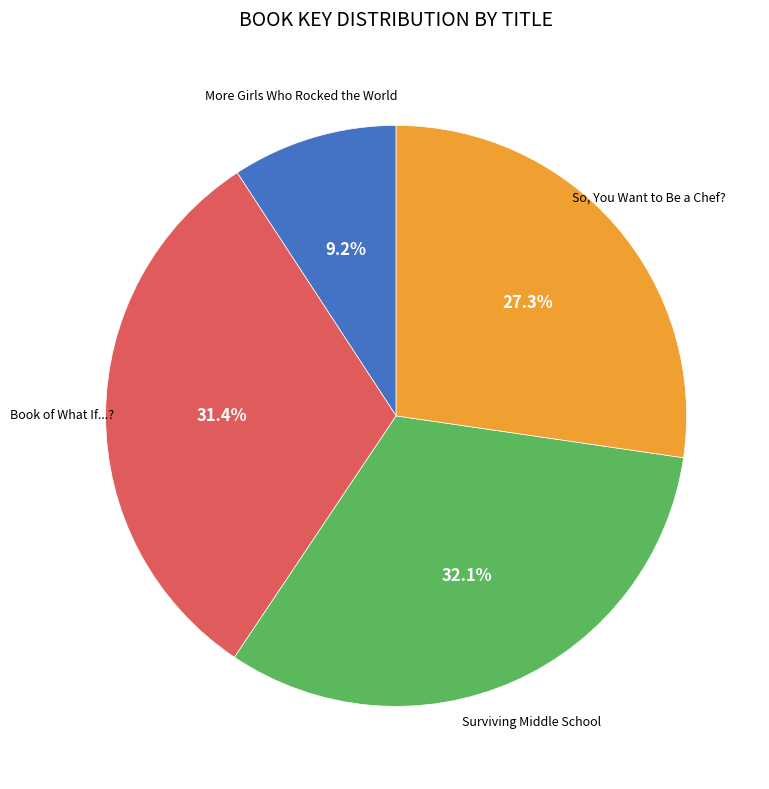

Is there a majority slice in this chart?

No